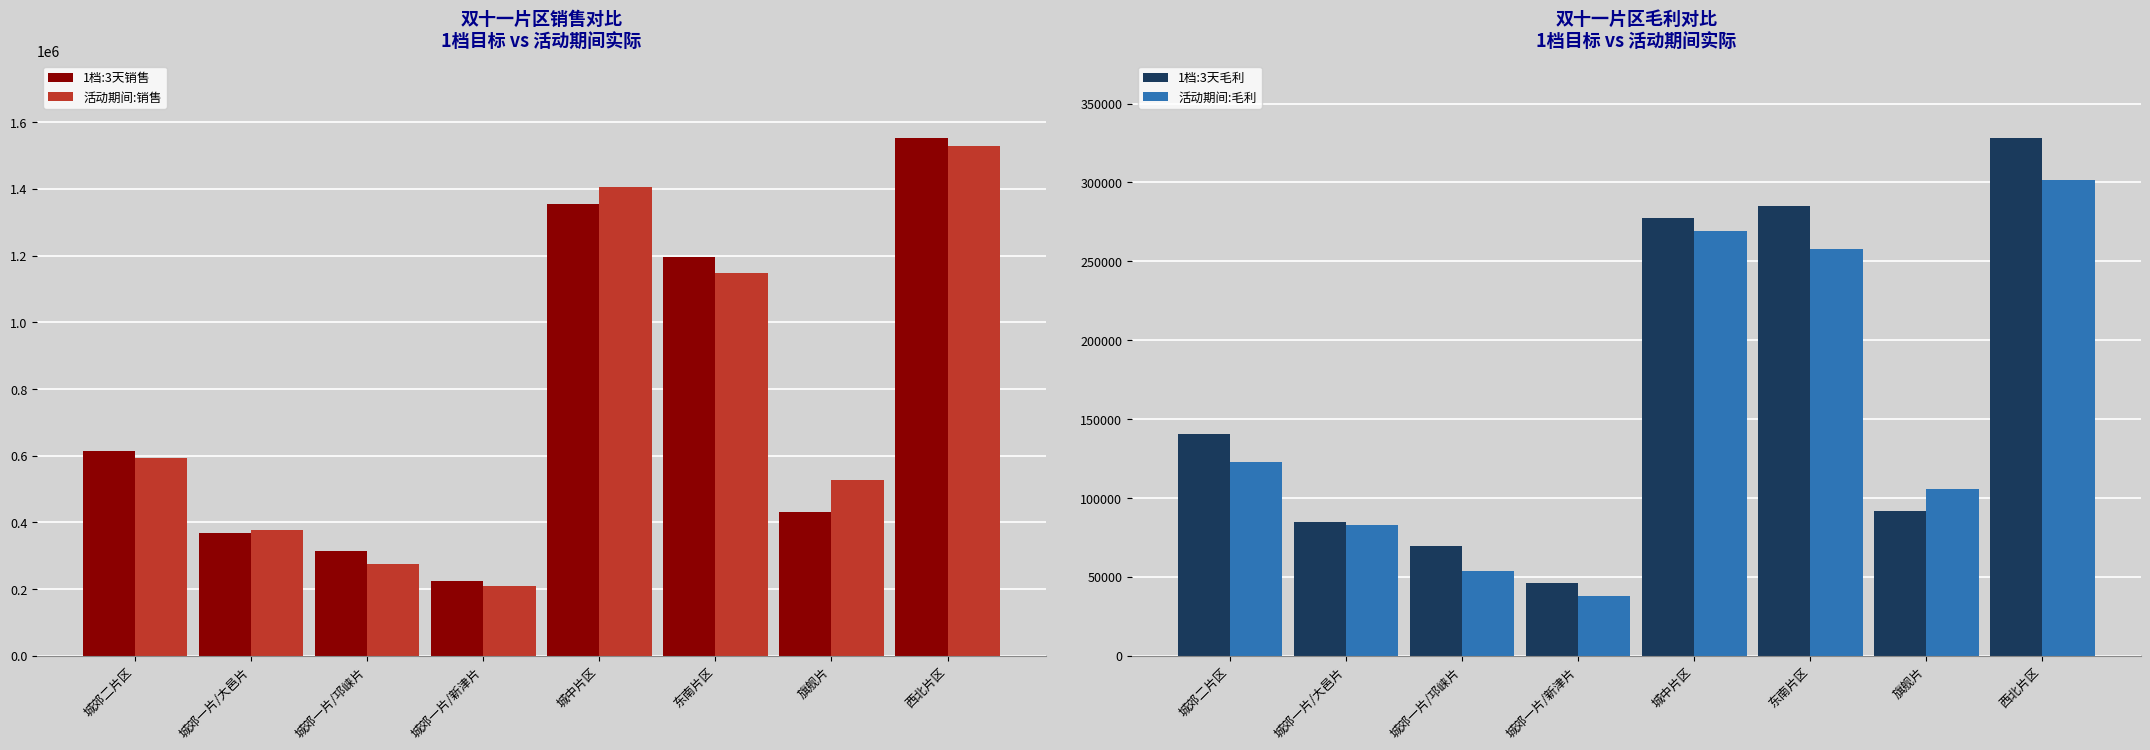

The value of 活动期间:毛利 at 西北片区 is 518872.7. True or false?

False